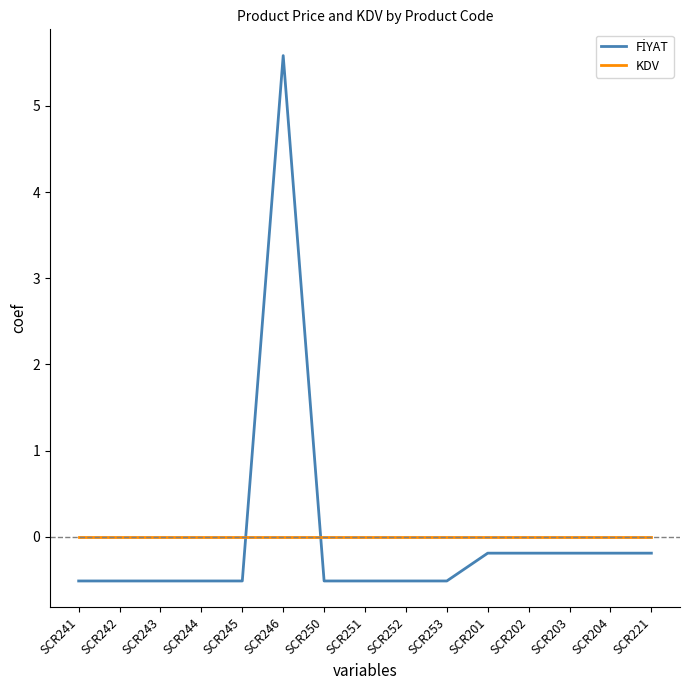

At which category does the chart reach its peak across all series?

SCR246